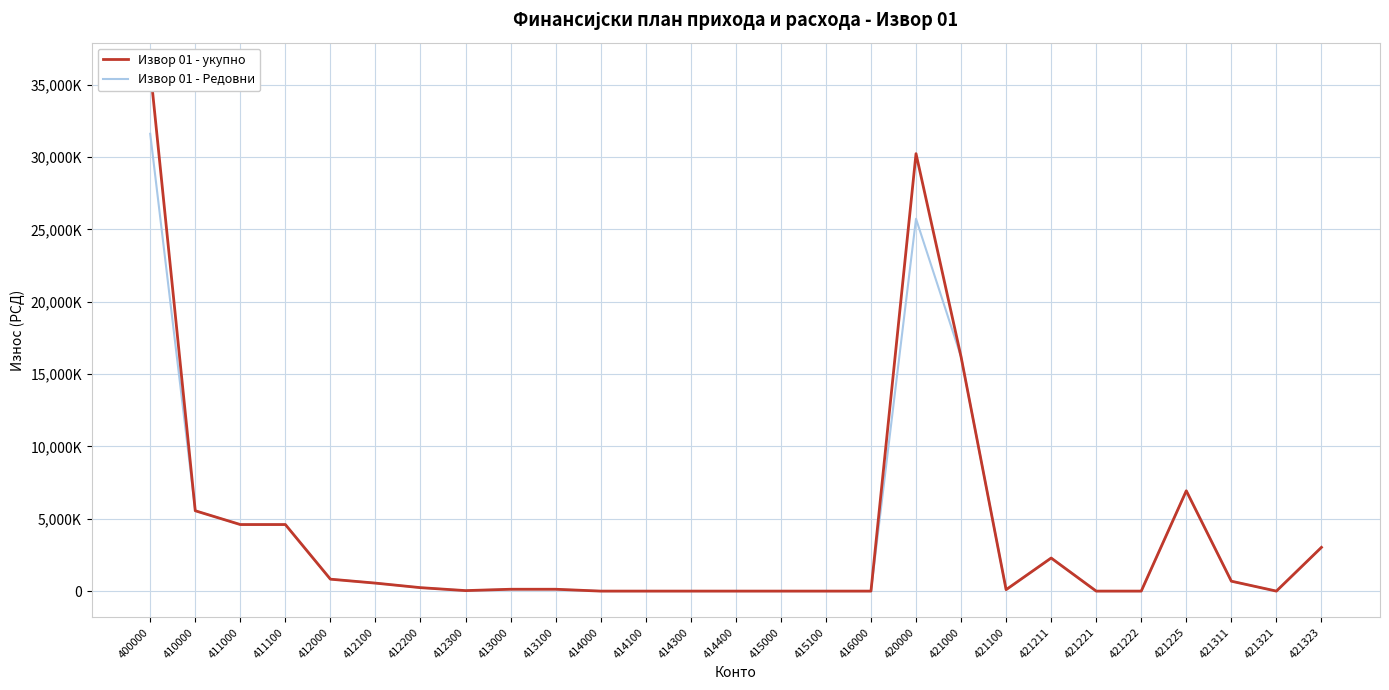

Is the value of Извор 01 - укупно at 413000 greater than the value of Извор 01 - Редовни at 411100?

No